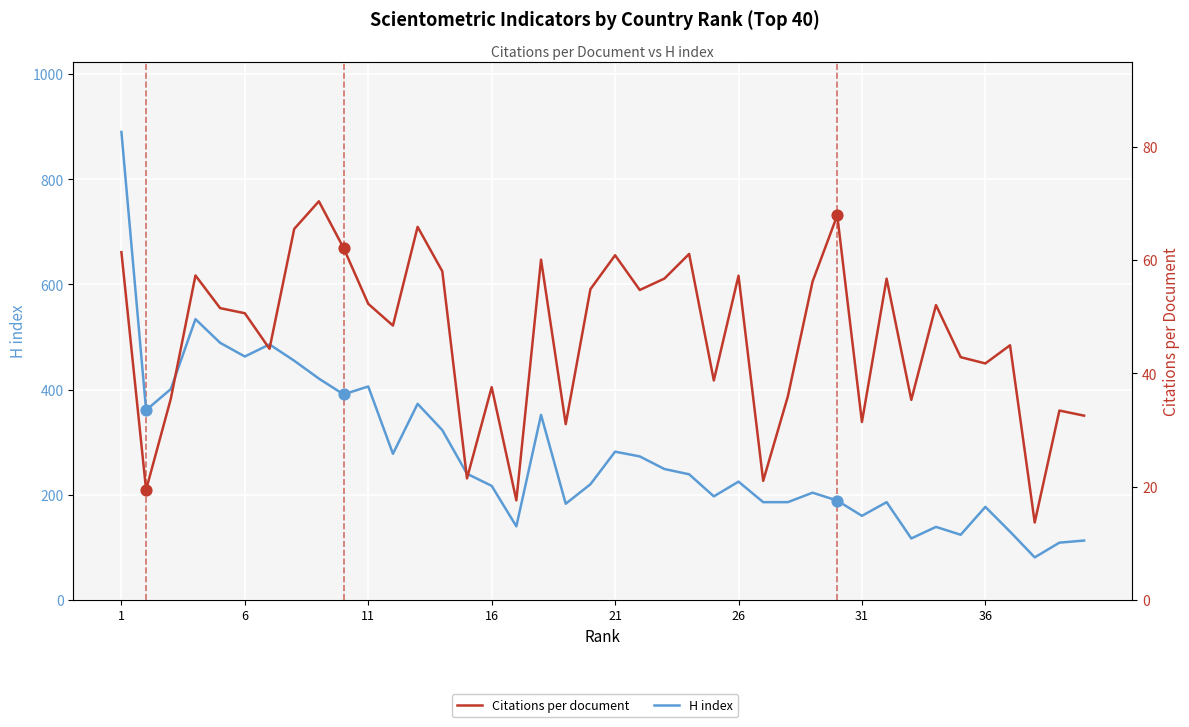

Which series contains the lowest Y value?

Citations per document